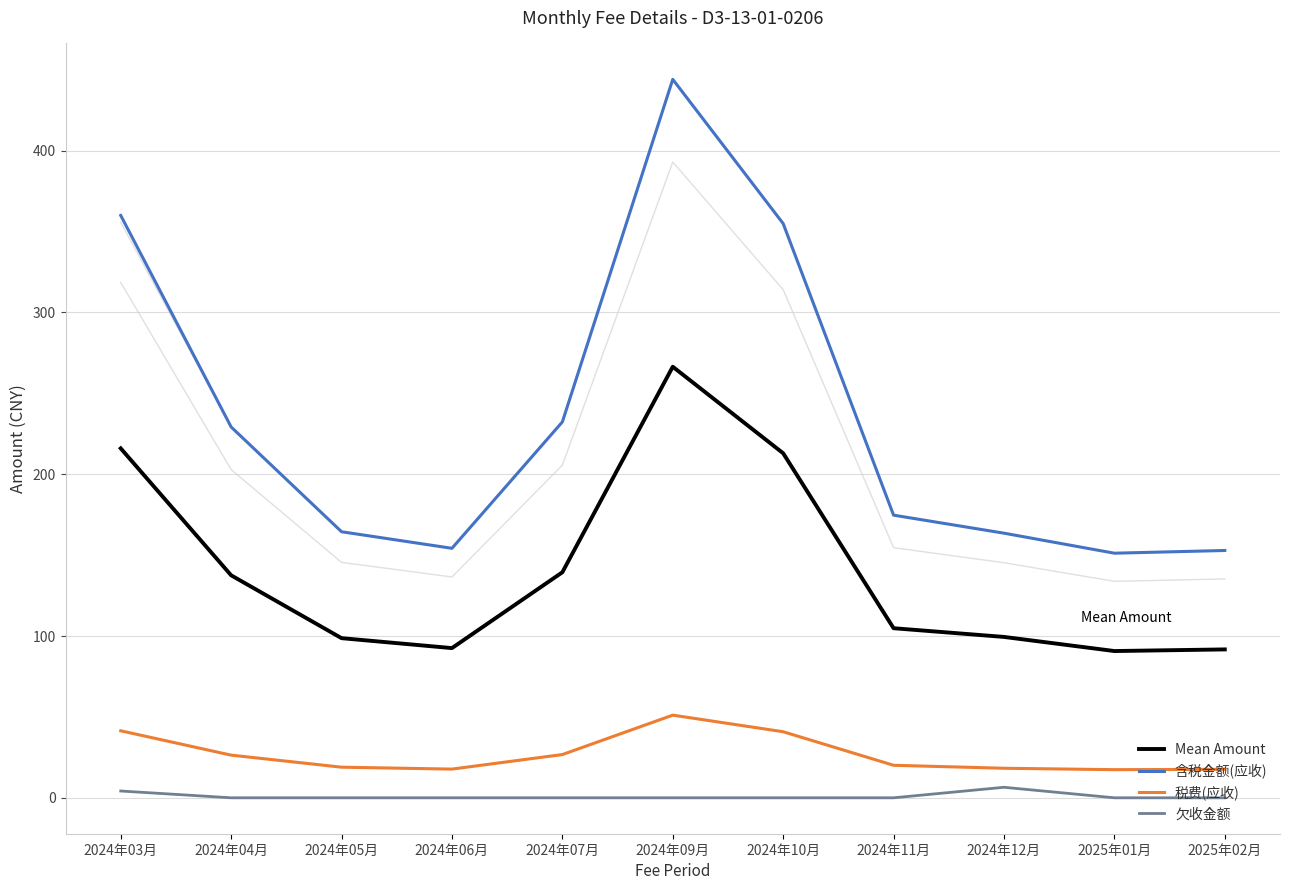

Is this an area chart (filled region under the line)?

No